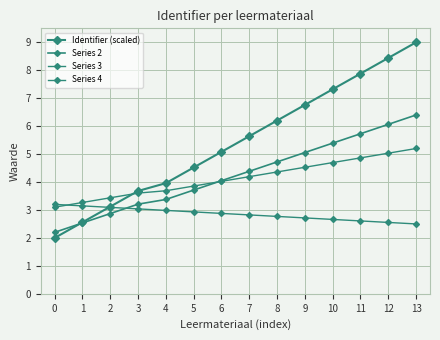

True or false: Series 3 has more than 0 points higher than both neighbors.

False